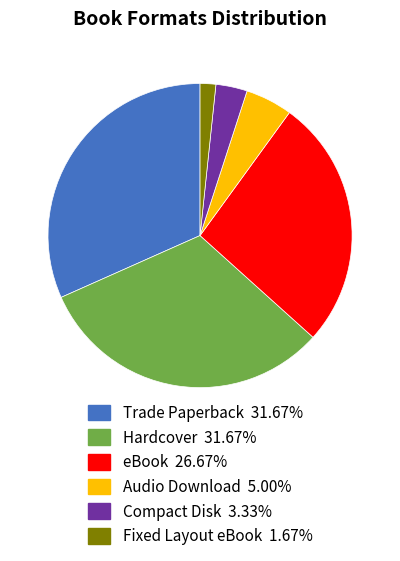

True or false: Compact Disk accounts for 13% of the total.

False